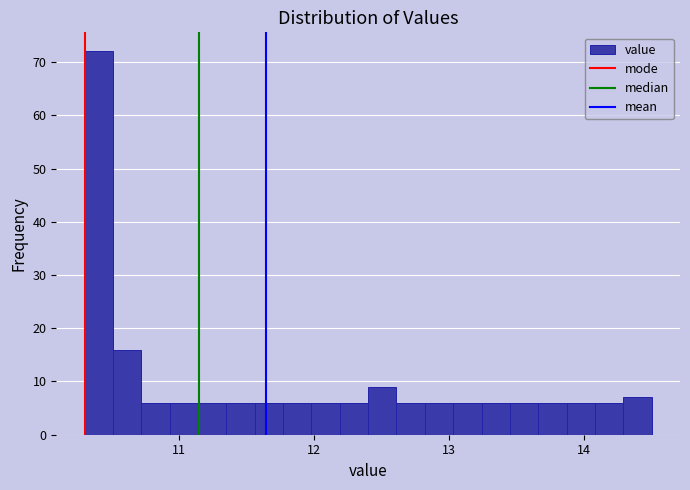

Around what value on the x-axis is the tallest bar? Give the approximate position of its centre, as read against the axis.

10.4